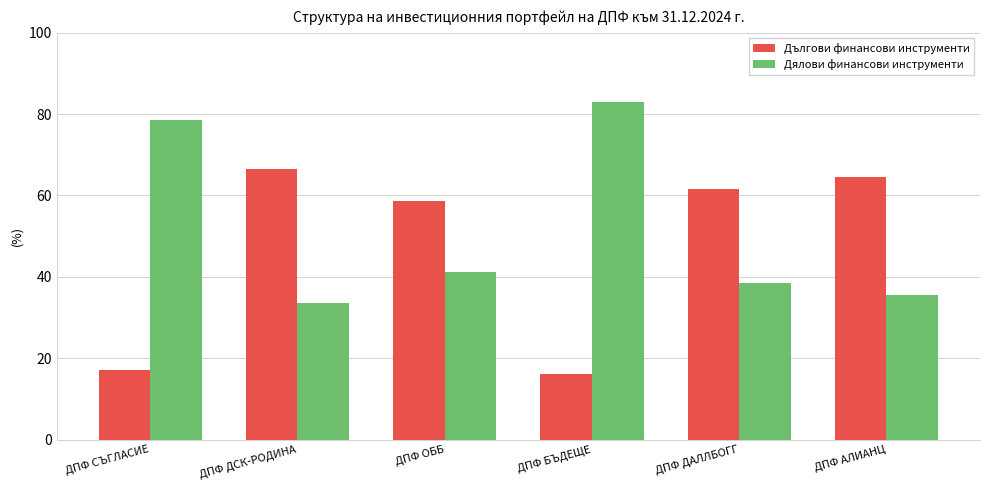

What is the sum of all Дългови финансови инструменти values?

284.5